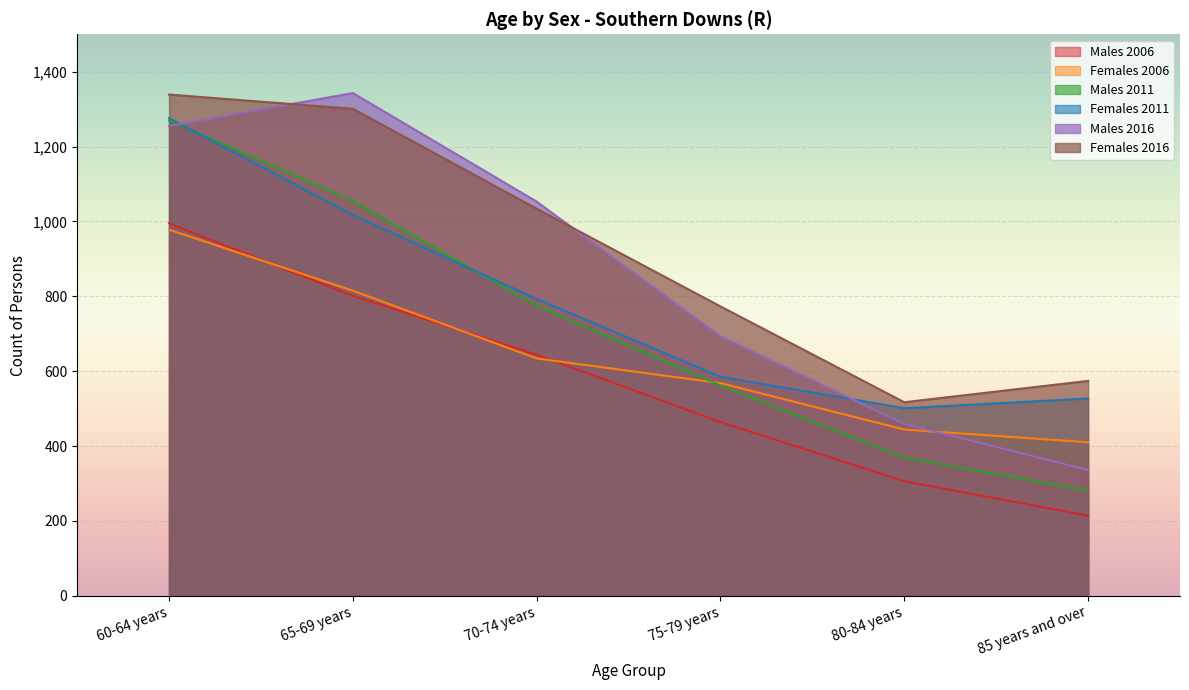

The Females 2011 series shows 532 at 65-69 years. True or false?

False